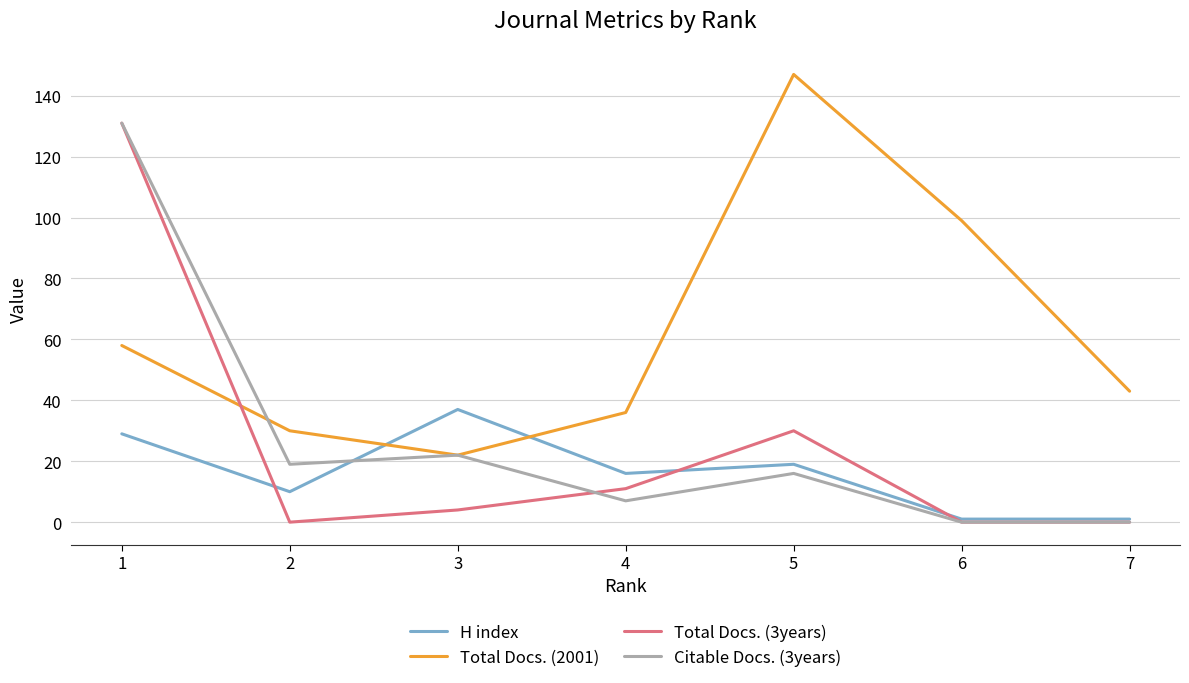

Reading left to right, list all the values displayed in this chart.

H index: 1=29	2=10	3=37	4=16	5=19	6=1	7=1
Total Docs. (2001): 1=58	2=30	3=22	4=36	5=147	6=99	7=43
Total Docs. (3years): 1=131	2=0	3=4	4=11	5=30	6=0	7=0
Citable Docs. (3years): 1=131	2=19	3=22	4=7	5=16	6=0	7=0